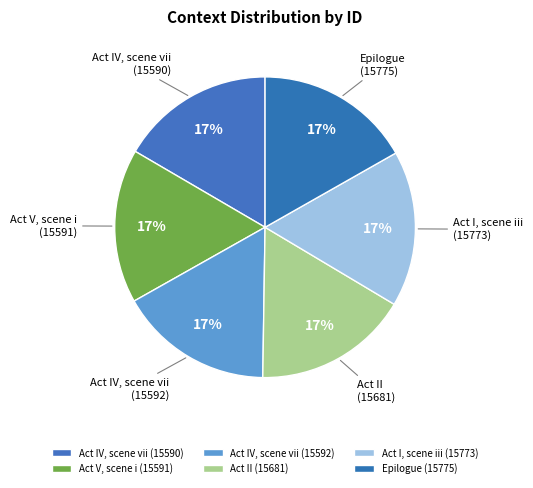

Count the number of slices in the pie.

6